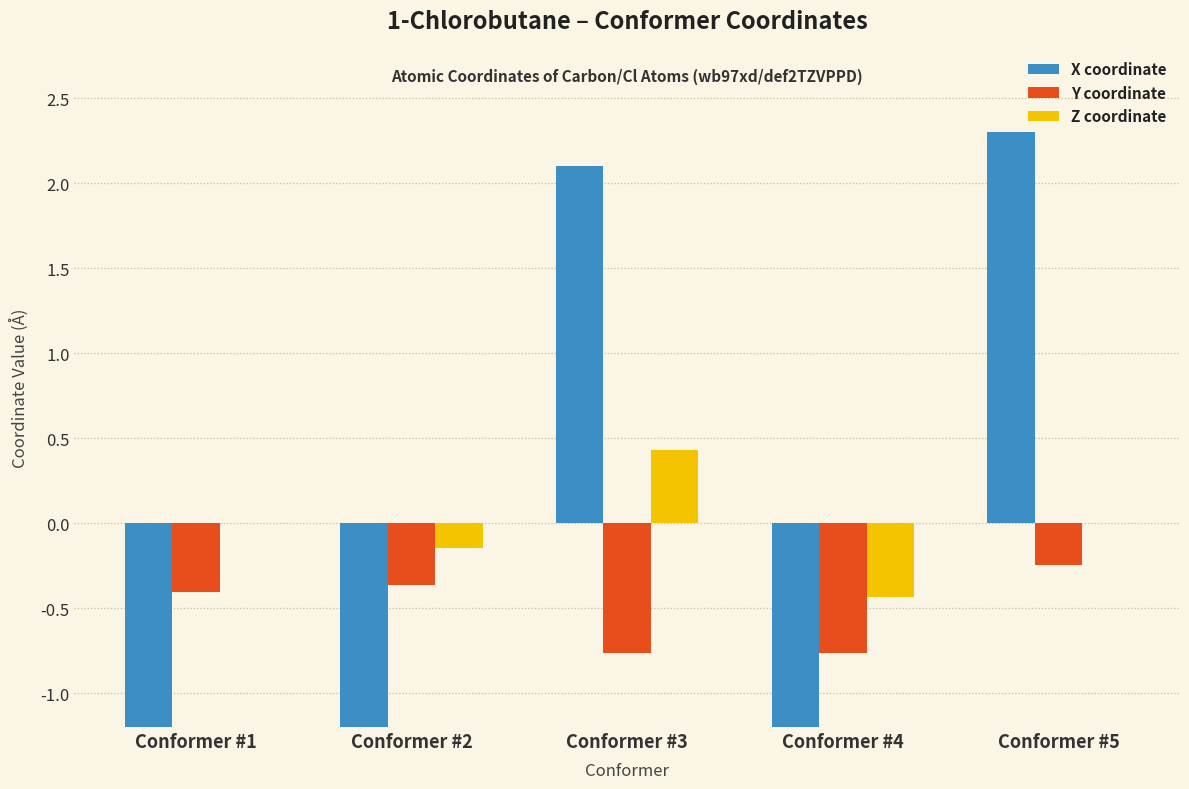

At how many categories does at least one series exceed -2?

5